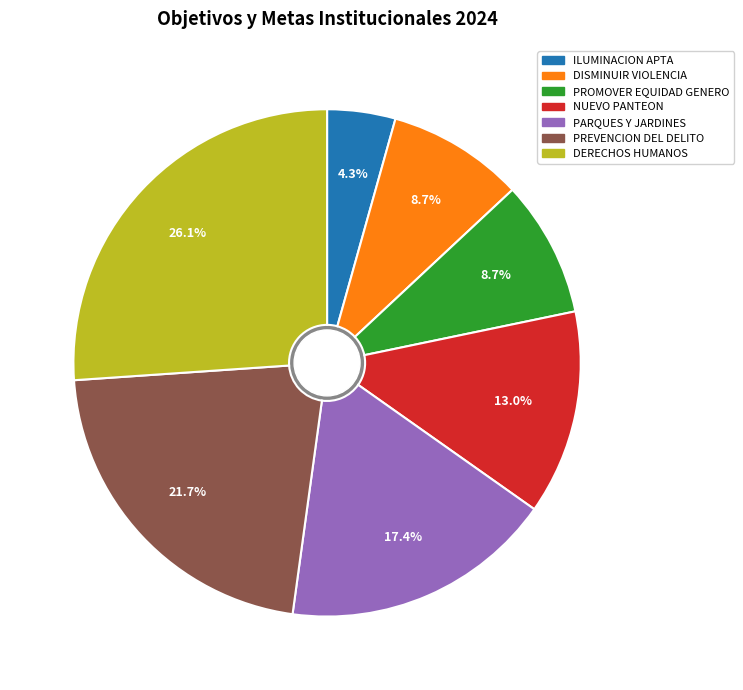

Count the number of slices in the pie.

7